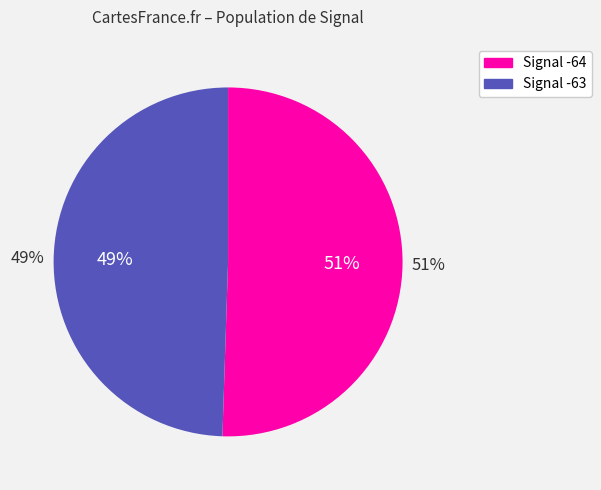

Is it true that 3 is 1% of the pie?

False